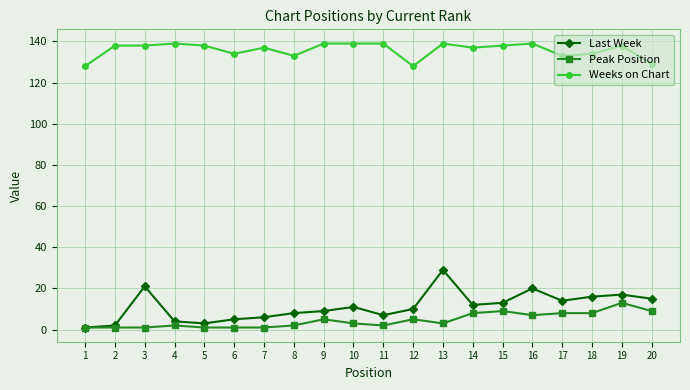

True or false: Weeks on Chart has more than 1 points higher than both neighbors.

True